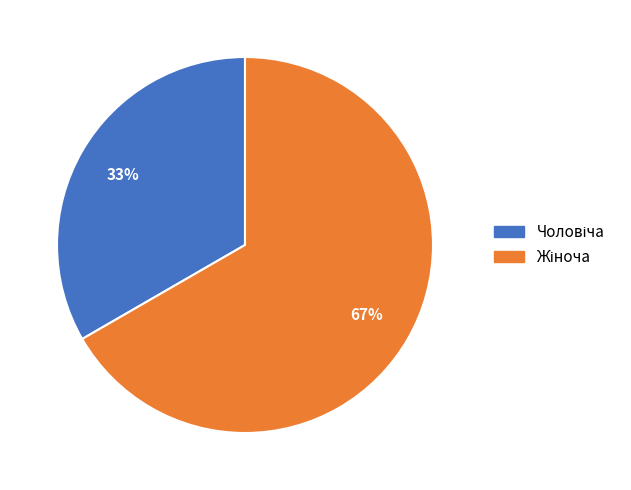

To the nearest percent, what is the average slice percentage?

50%